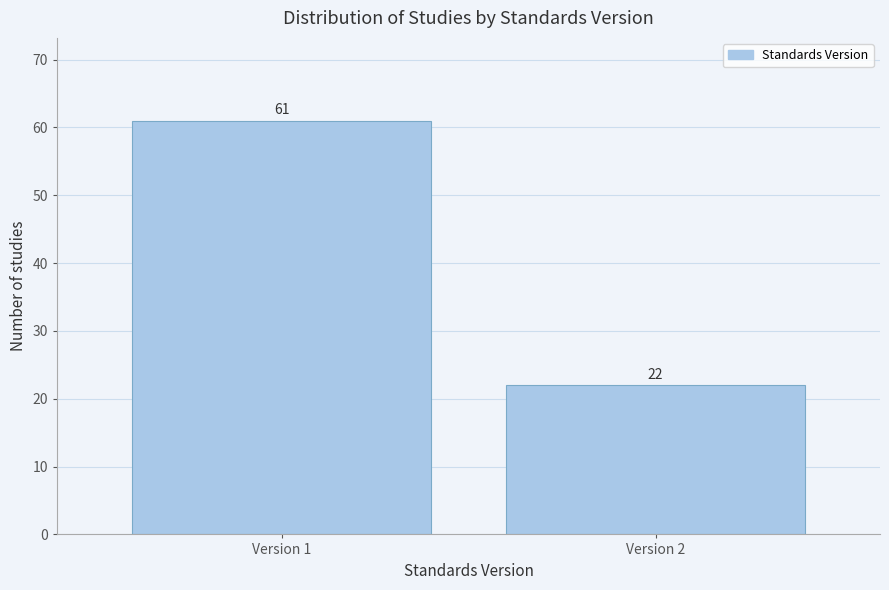

Reading left to right, transcribe all the data shown in this chart.

61	22